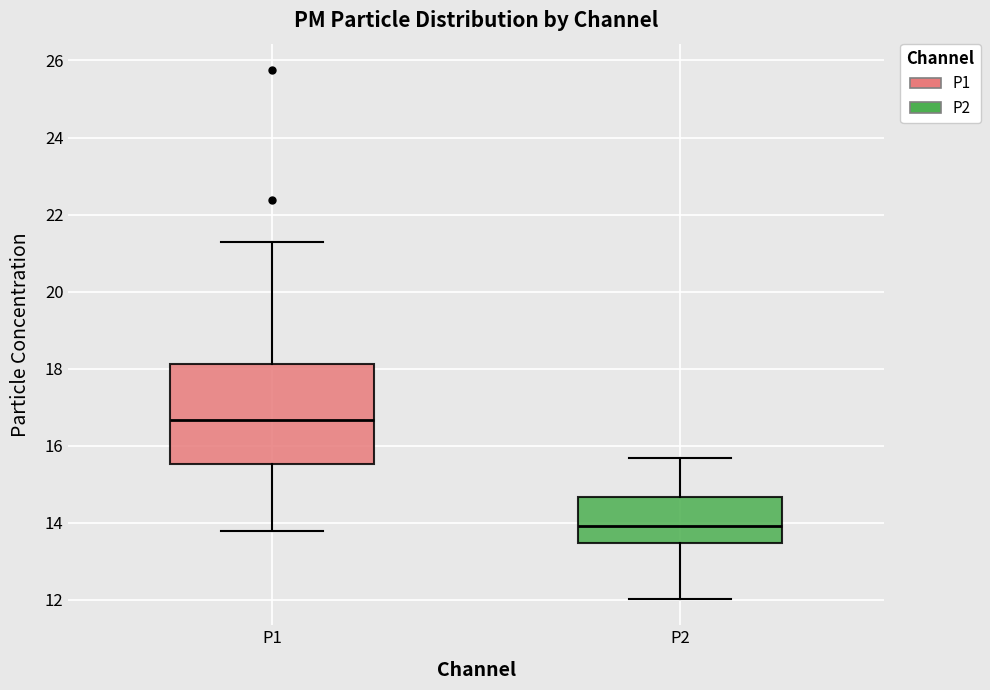

Where does the lower whisker of the box for P1 end on the y-axis? The values are not printed on the chart, so give them approximately, as read against the axis.

13.8